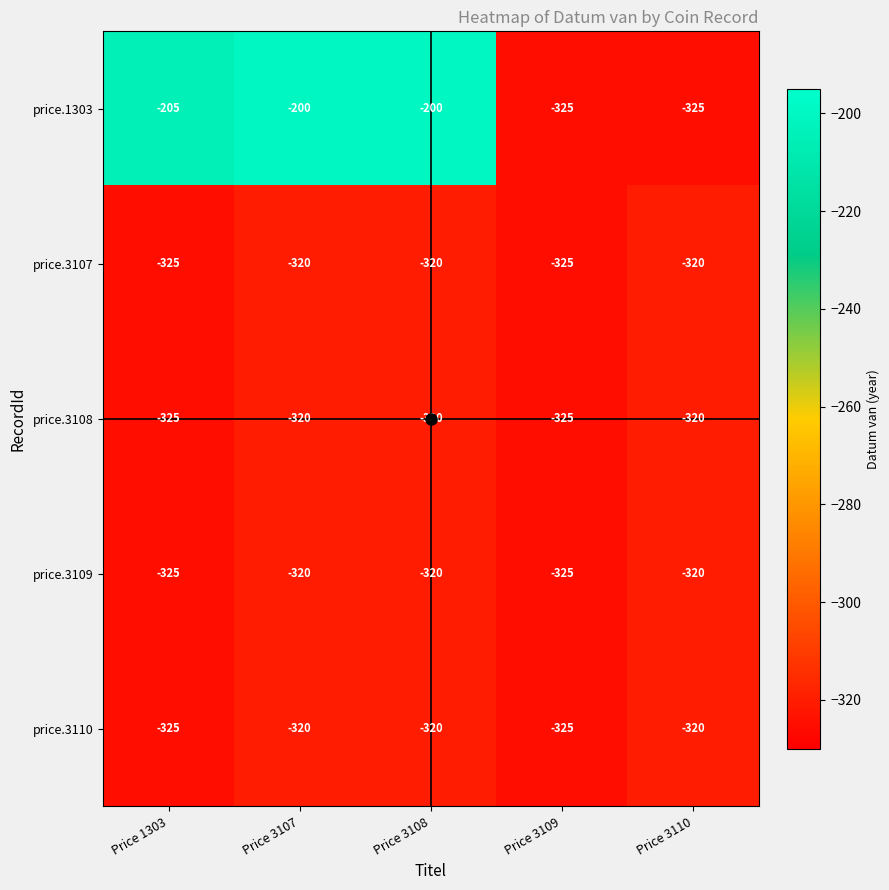

What is the maximum value for price.3110?

-320